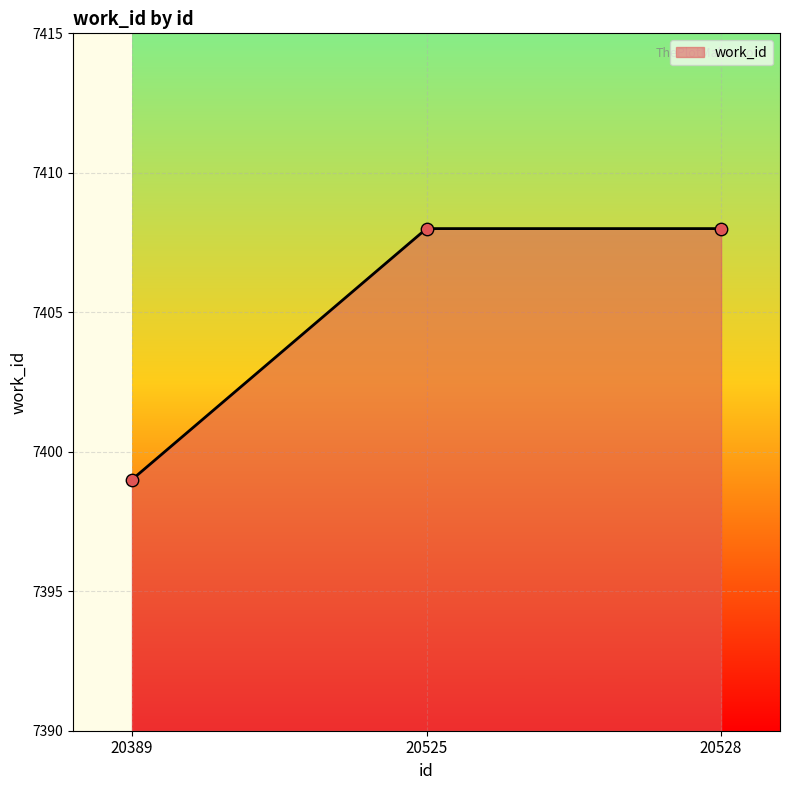

Which has a higher value, 20389 or 20525?

20525